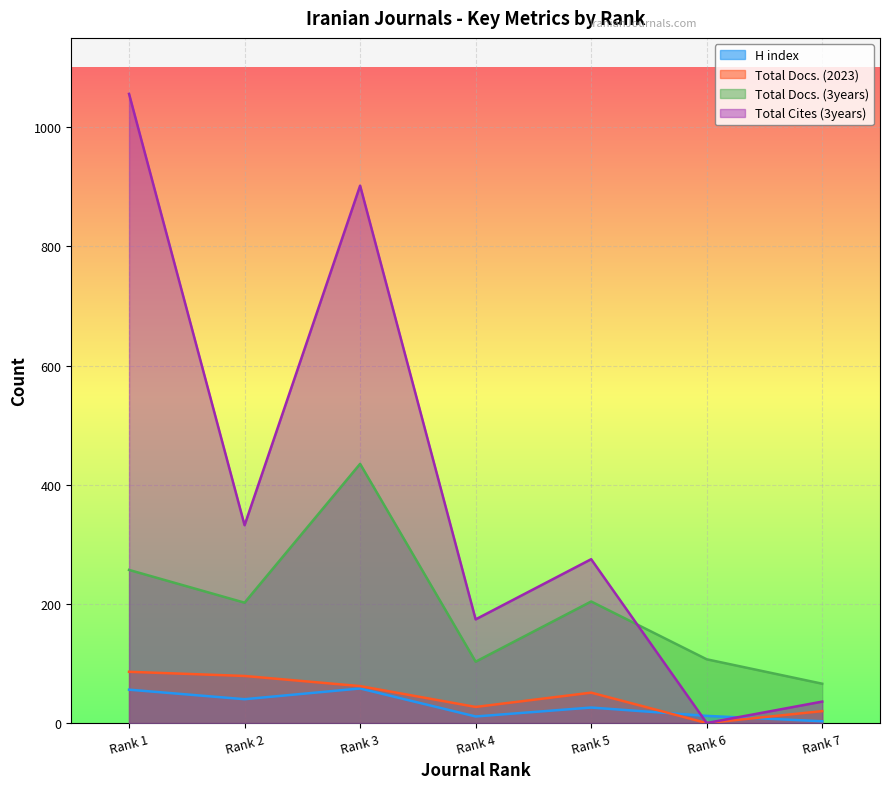

At Rank 3, list the series in order from largest to smallest.

Total Cites (3years), Total Docs. (3years), Total Docs. (2023), H index